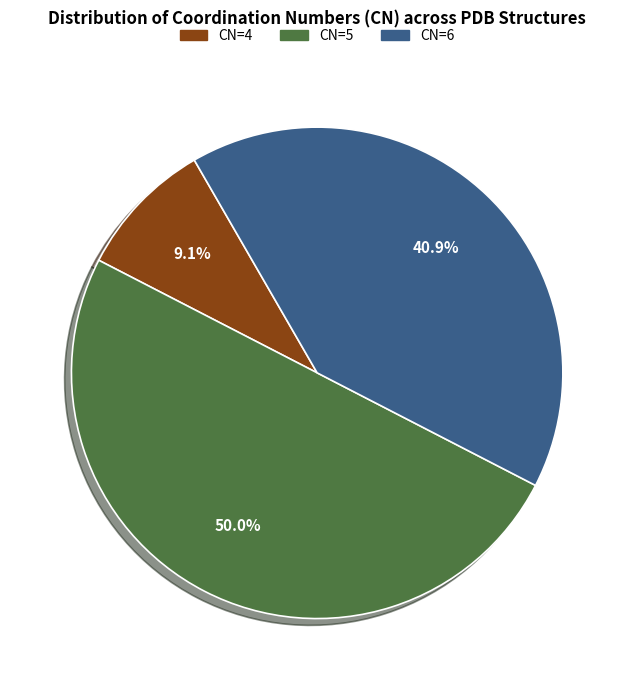

Is there any slice that represents more than half of the pie?

No